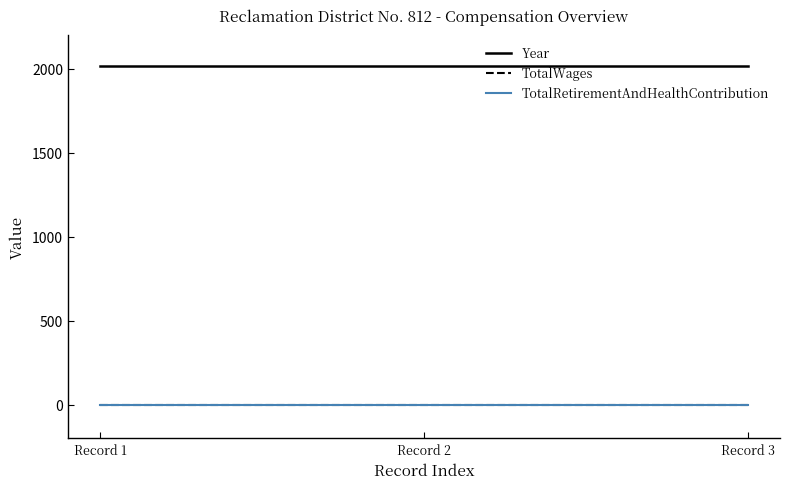

Does the chart display data point markers on the line(s)?

No